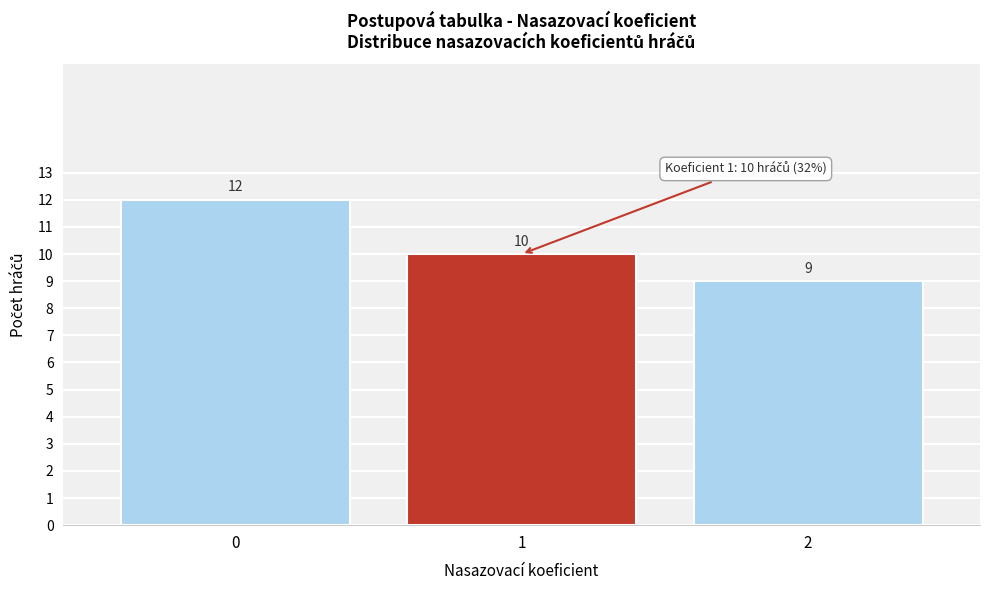

Reading left to right, list all the values displayed in this chart.

12	10	9